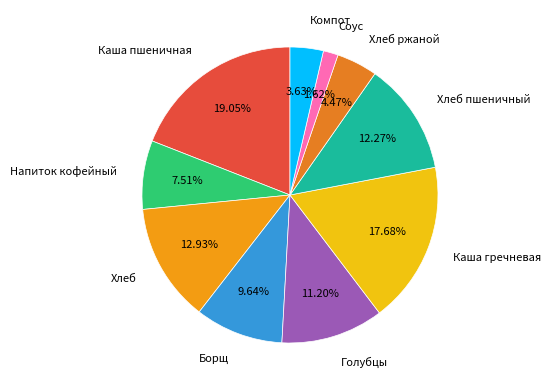

Does Борщ represent more than half of the total?

No